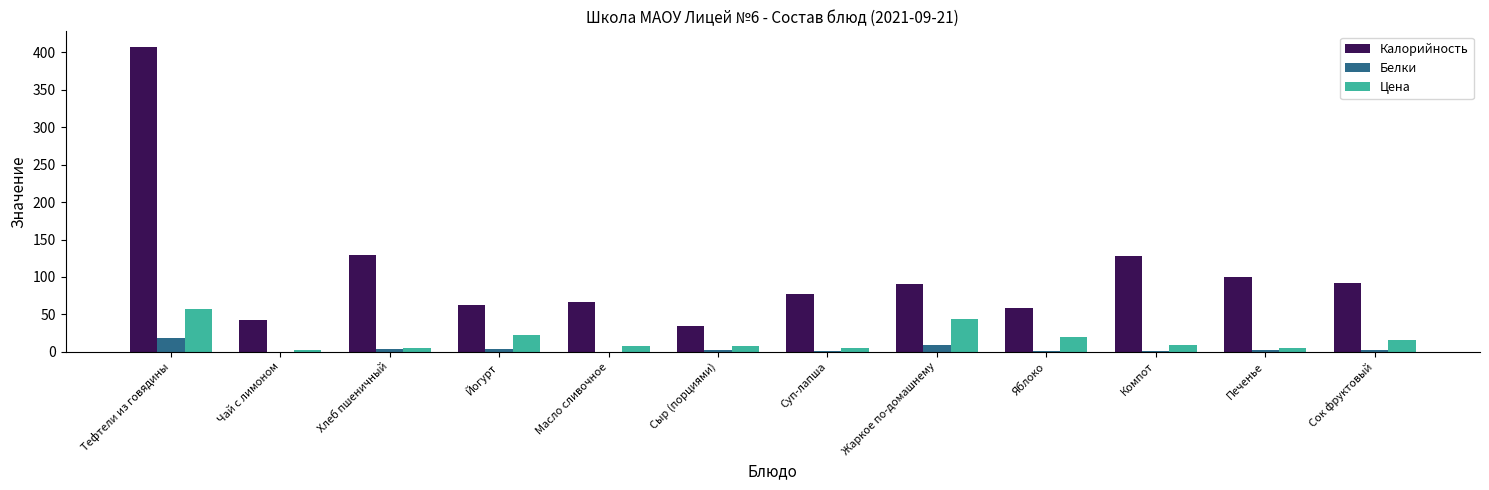

What is the difference between the Калорийность values at Тефтели из говядины and Хлеб пшеничный?

277.8